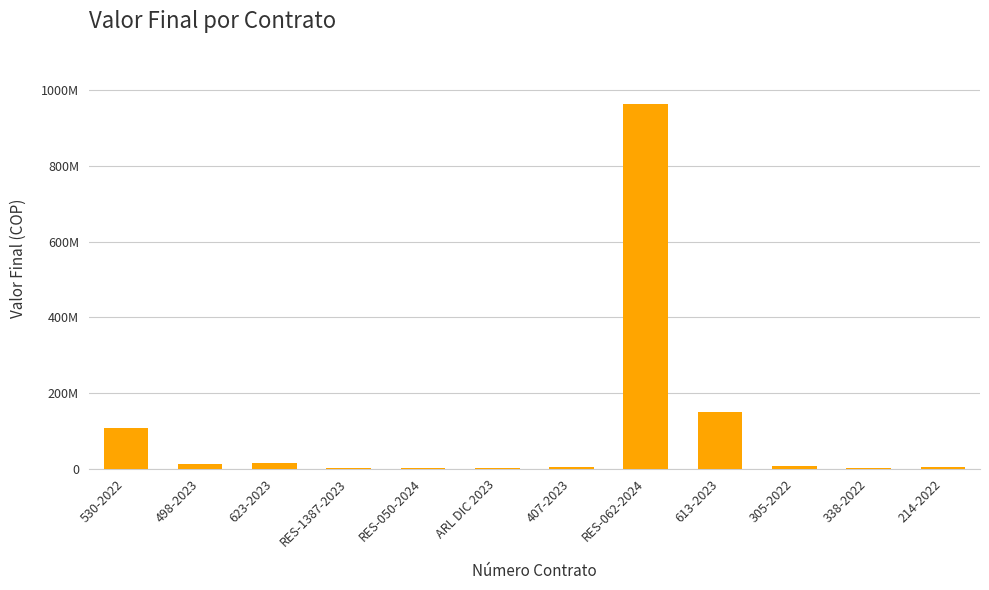

Rank the categories by value from highest to lowest.

RES-062-2024, 613-2023, 530-2022, 623-2023, 498-2023, 305-2022, 214-2022, 407-2023, 338-2022, RES-1387-2023, RES-050-2024, ARL DIC 2023